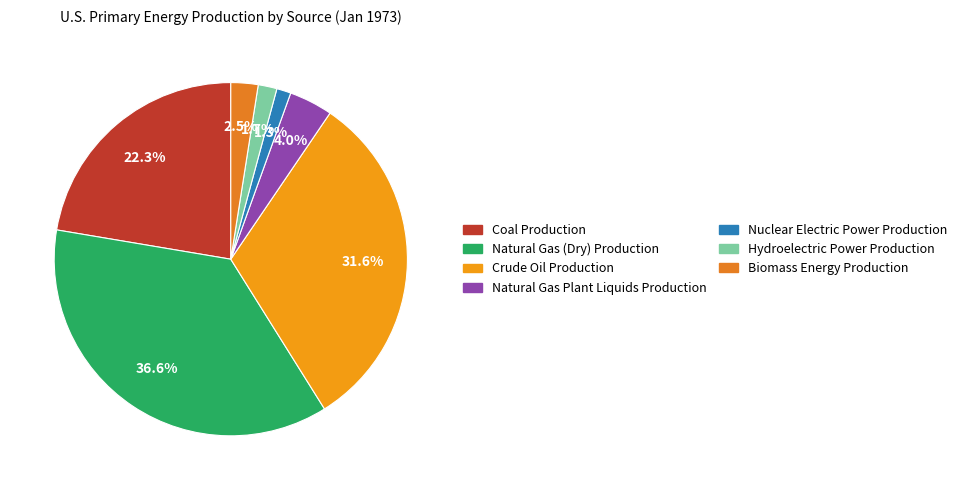

Combined, what portion of the pie is Natural Gas (Dry) Production and Nuclear Electric Power Production?

37.9%